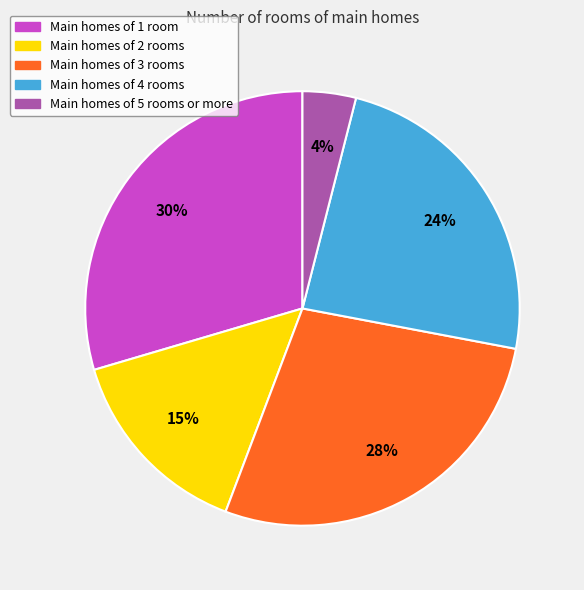

Does any single category account for the majority?

No